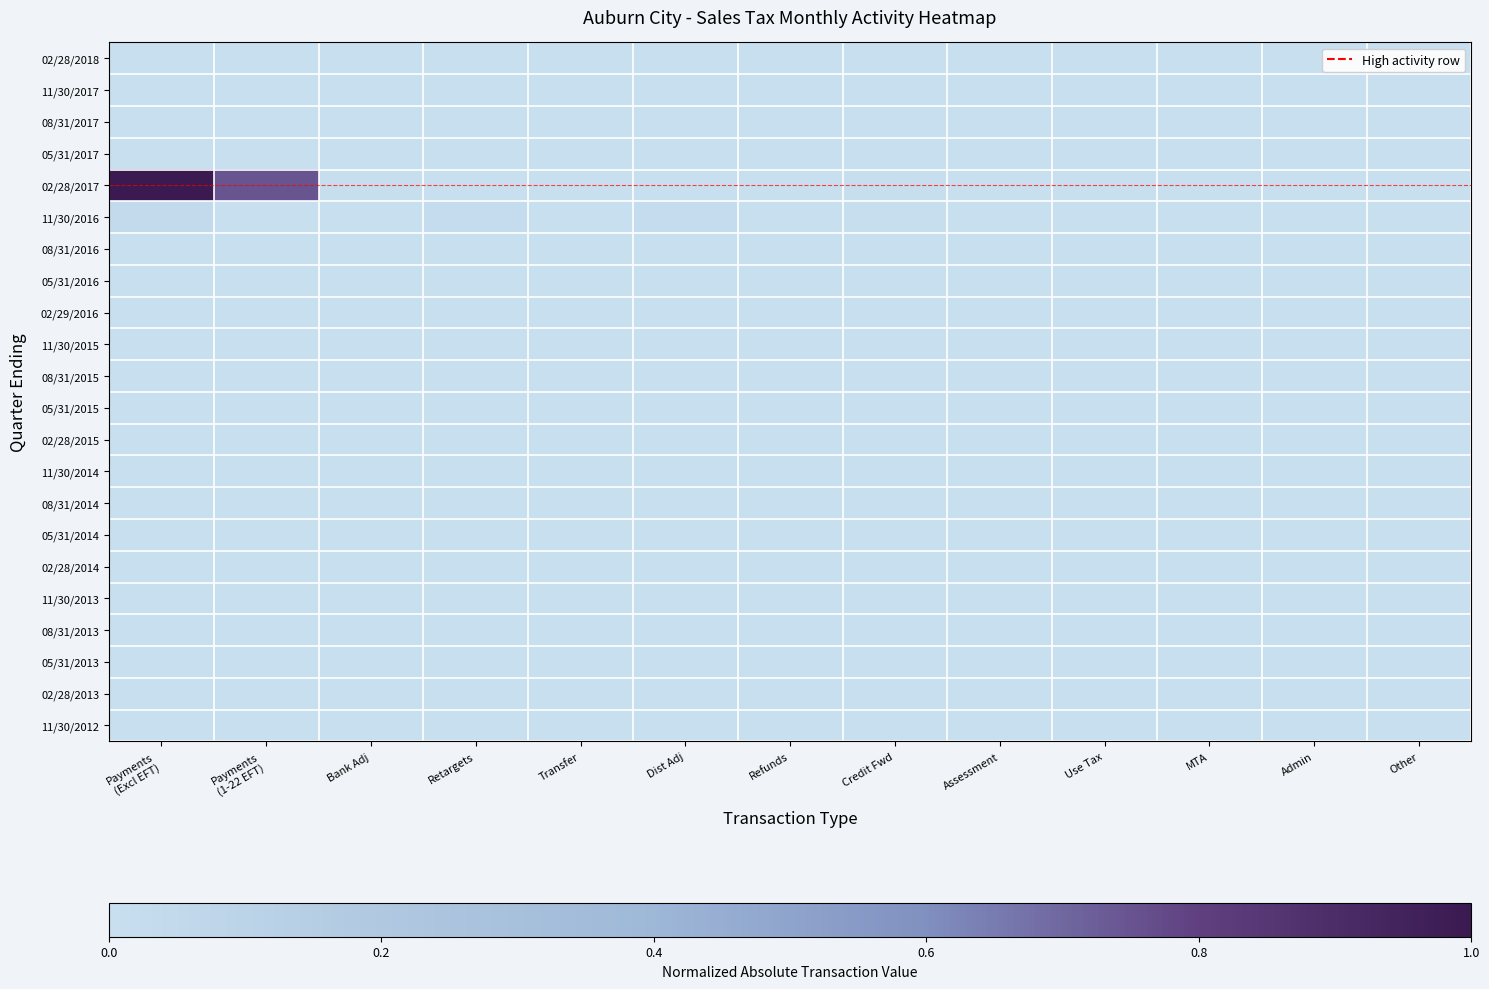

At how many categories does at least one series exceed 0?

10